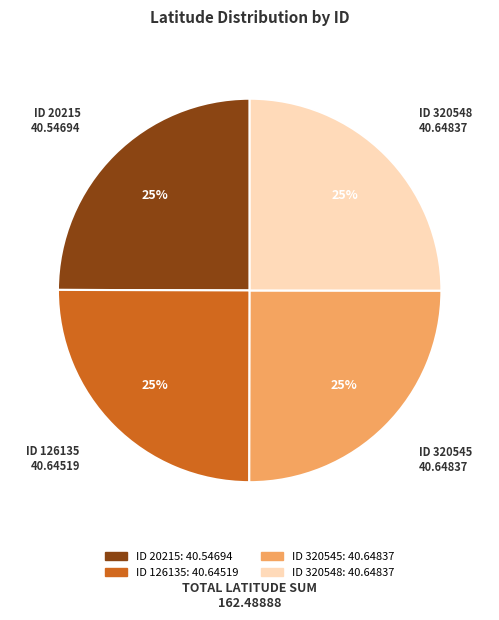

Does any single category account for the majority?

No